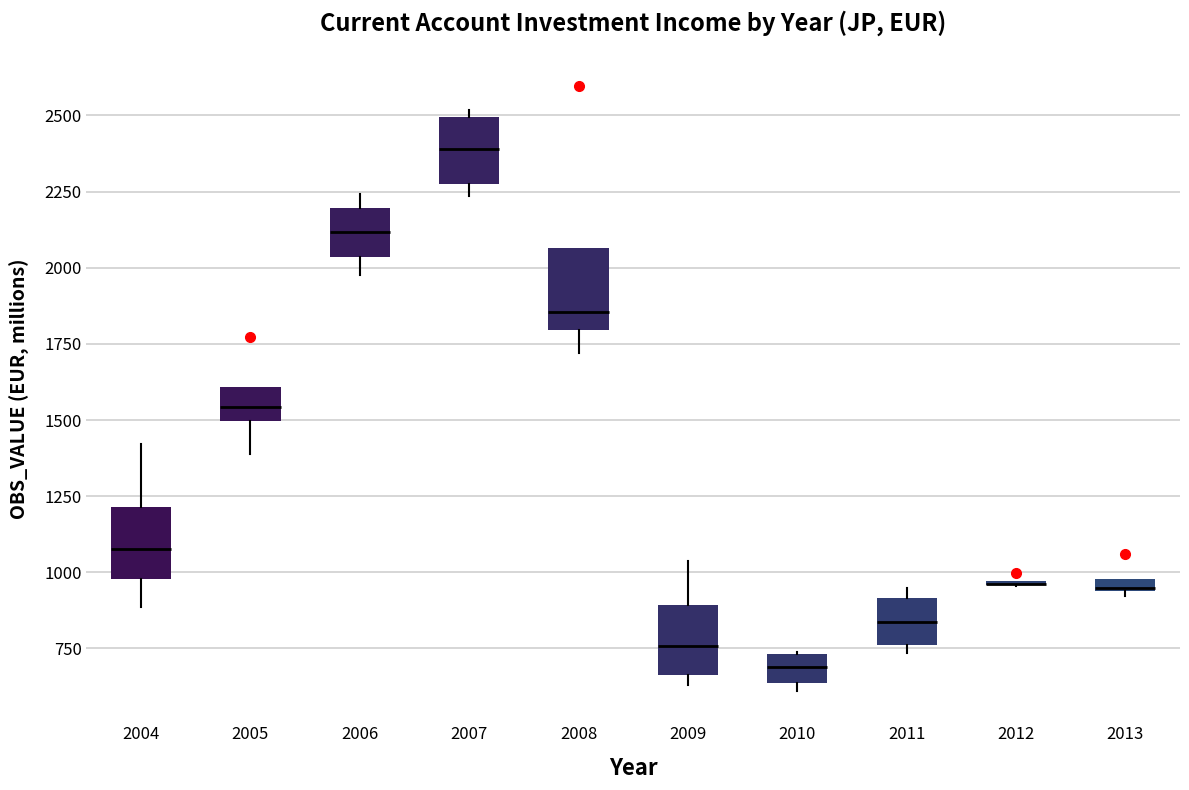

Where is the lower edge of the box at x = 2013 on the y-axis? The values are not printed on the chart, so give them approximately, as read against the axis.

950